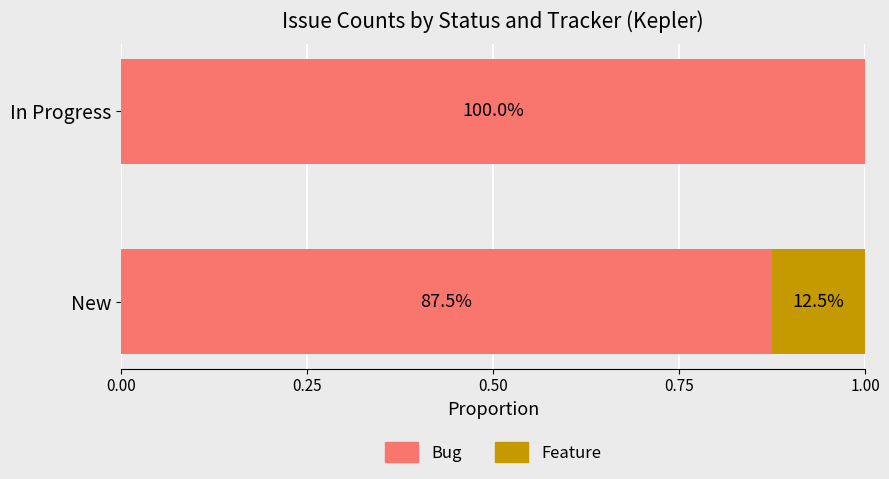

Reading left to right, extract all data points from this chart.

Bug: 0.9	1.0
Feature: 0.1	0.0